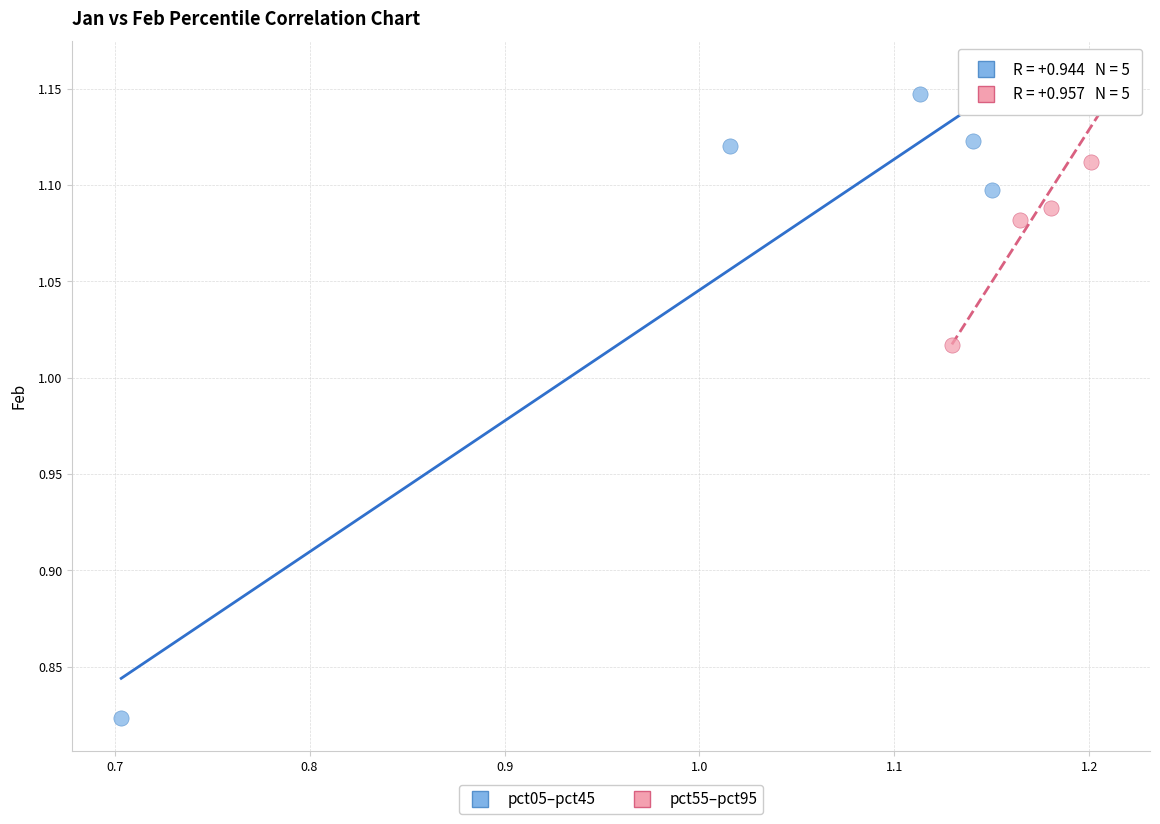

Which series has the widest spread of Y values?

pct05–pct45